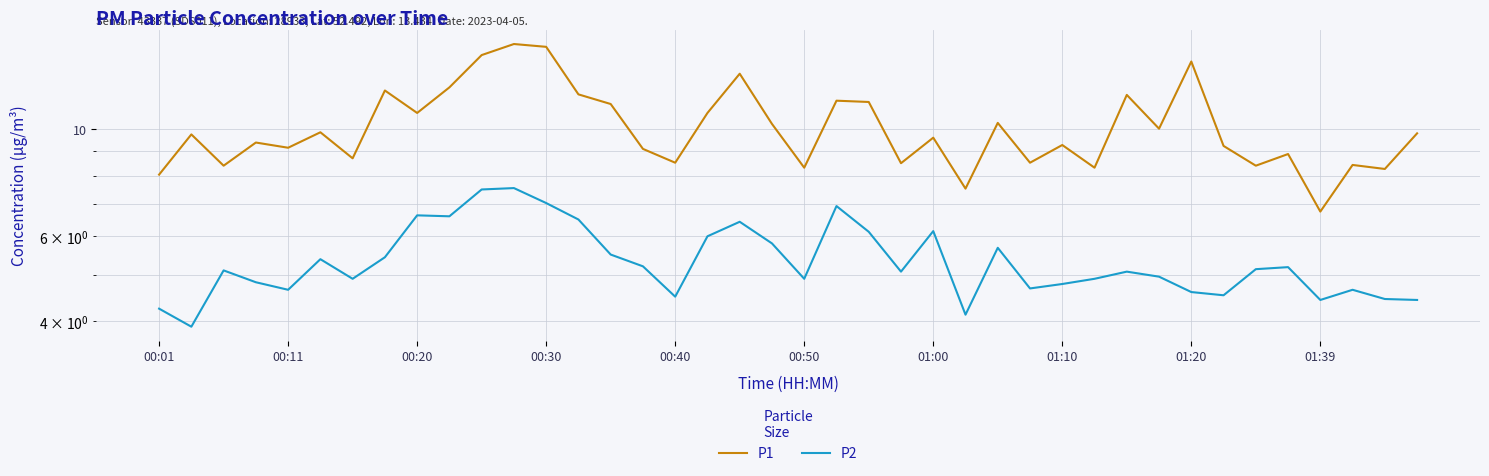

How many data points in P1 are above 9?

26